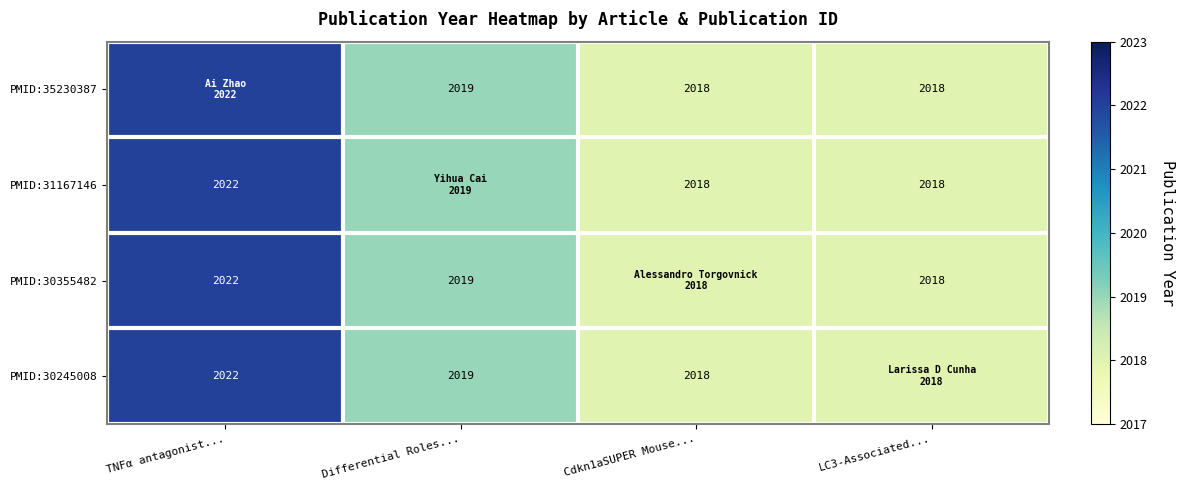

The PMID:35230387 series shows 3253 at Cdkn1aSUPER Mouse.... True or false?

False